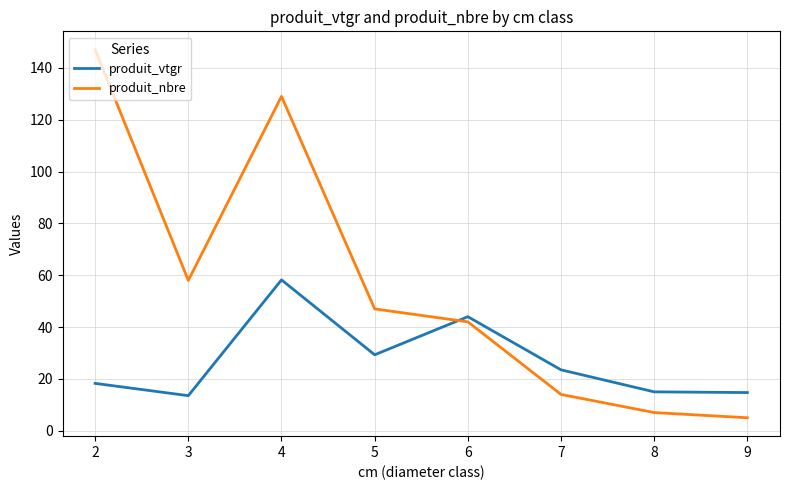

Does the chart display data point markers on the line(s)?

No